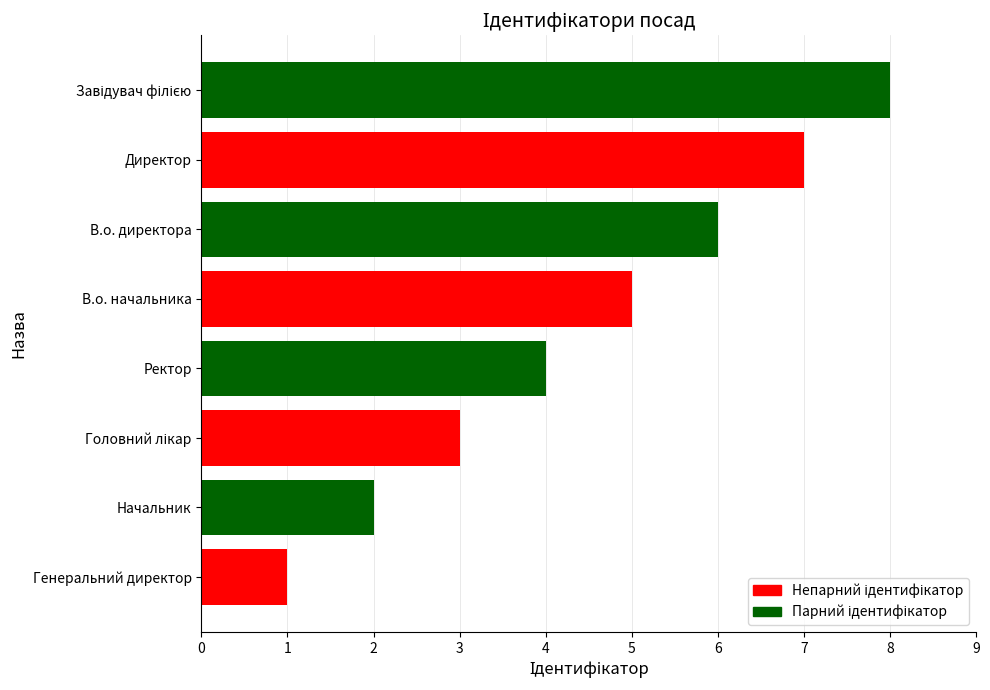

Is it true that the value at Генеральний директор is 1?

True